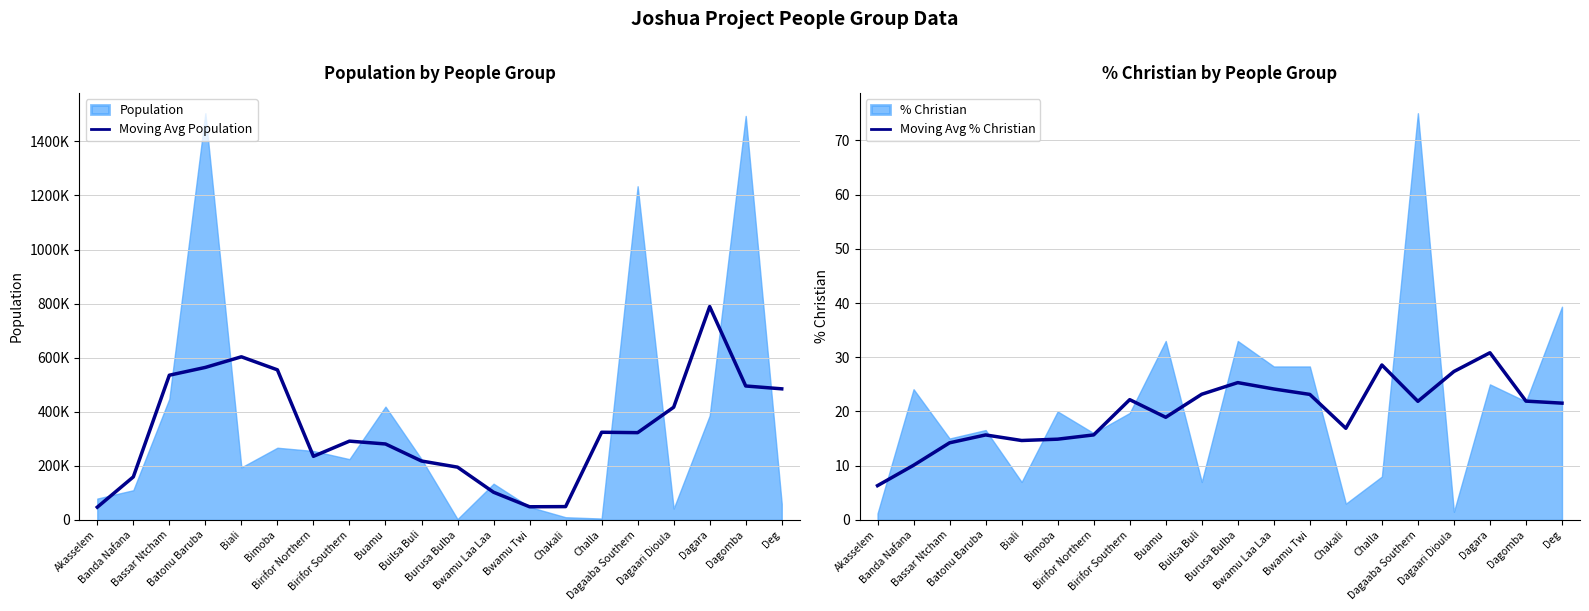

True or false: Moving Avg % Christian has more than 2 interior local peaks.

True